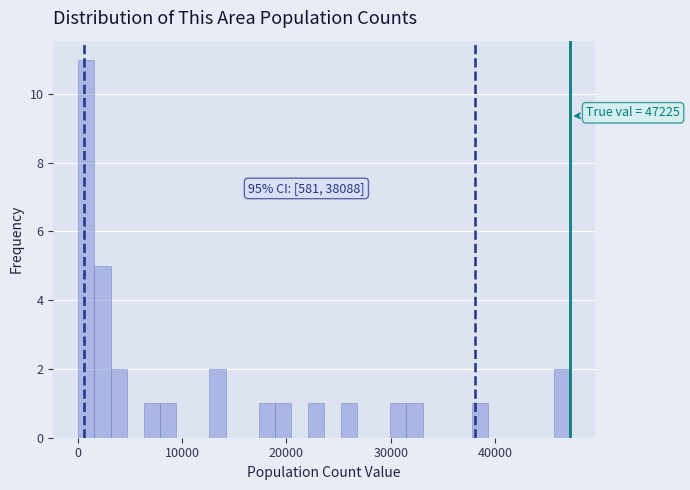

Around what value on the x-axis is the tallest bar? Give the approximate position of its centre, as read against the axis.

1000